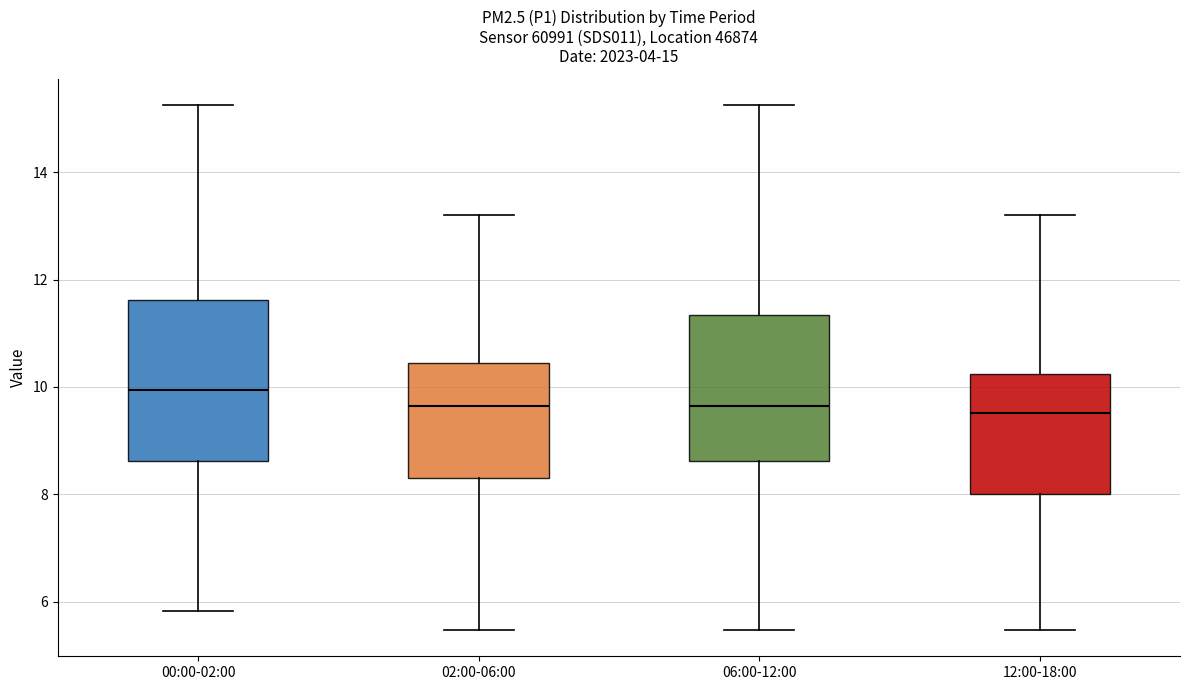

Which box's median line is the highest?

00:00-02:00